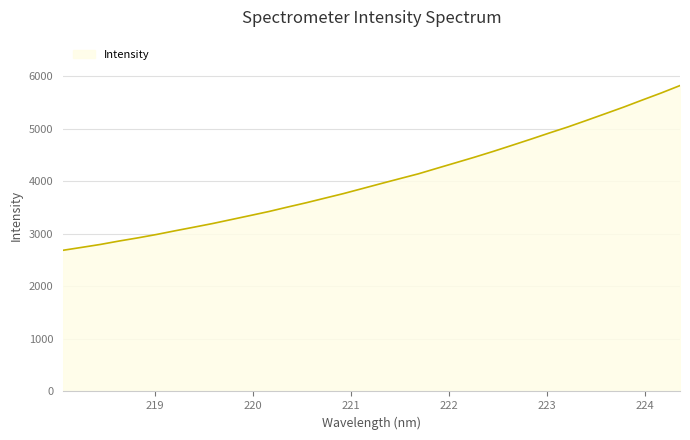

What is the difference between the maximum and minimum values?

3136.8